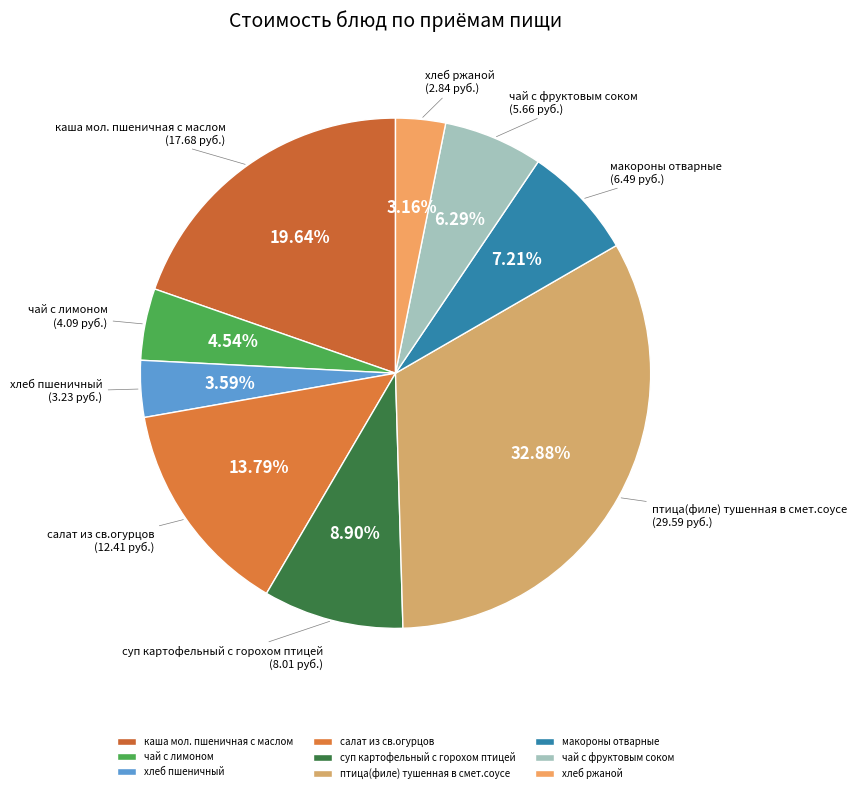

Is the sum of чай с лимоном and хлеб ржаной greater than half?

No